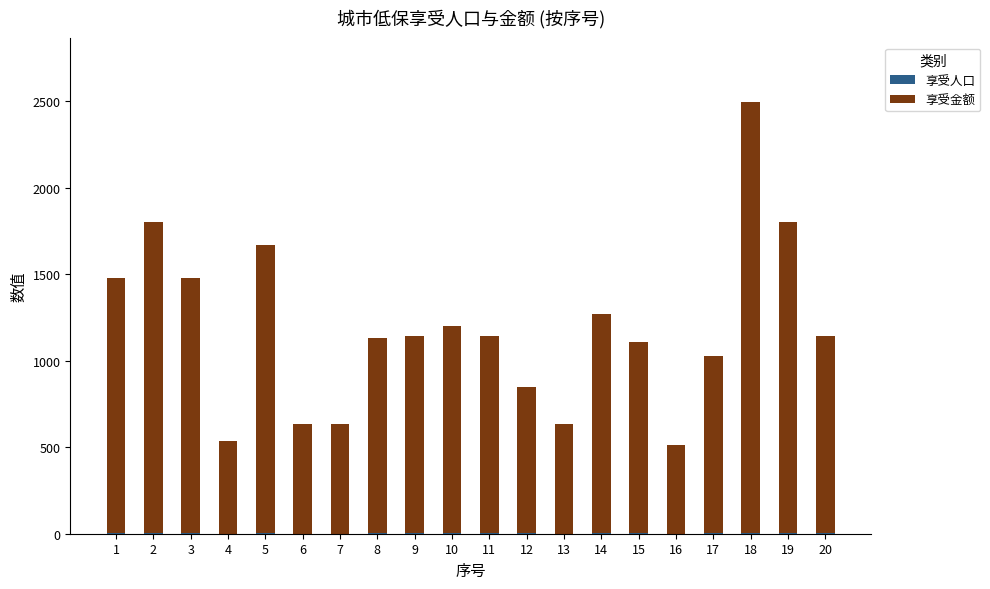

Does the chart contain stacked bars?

Yes